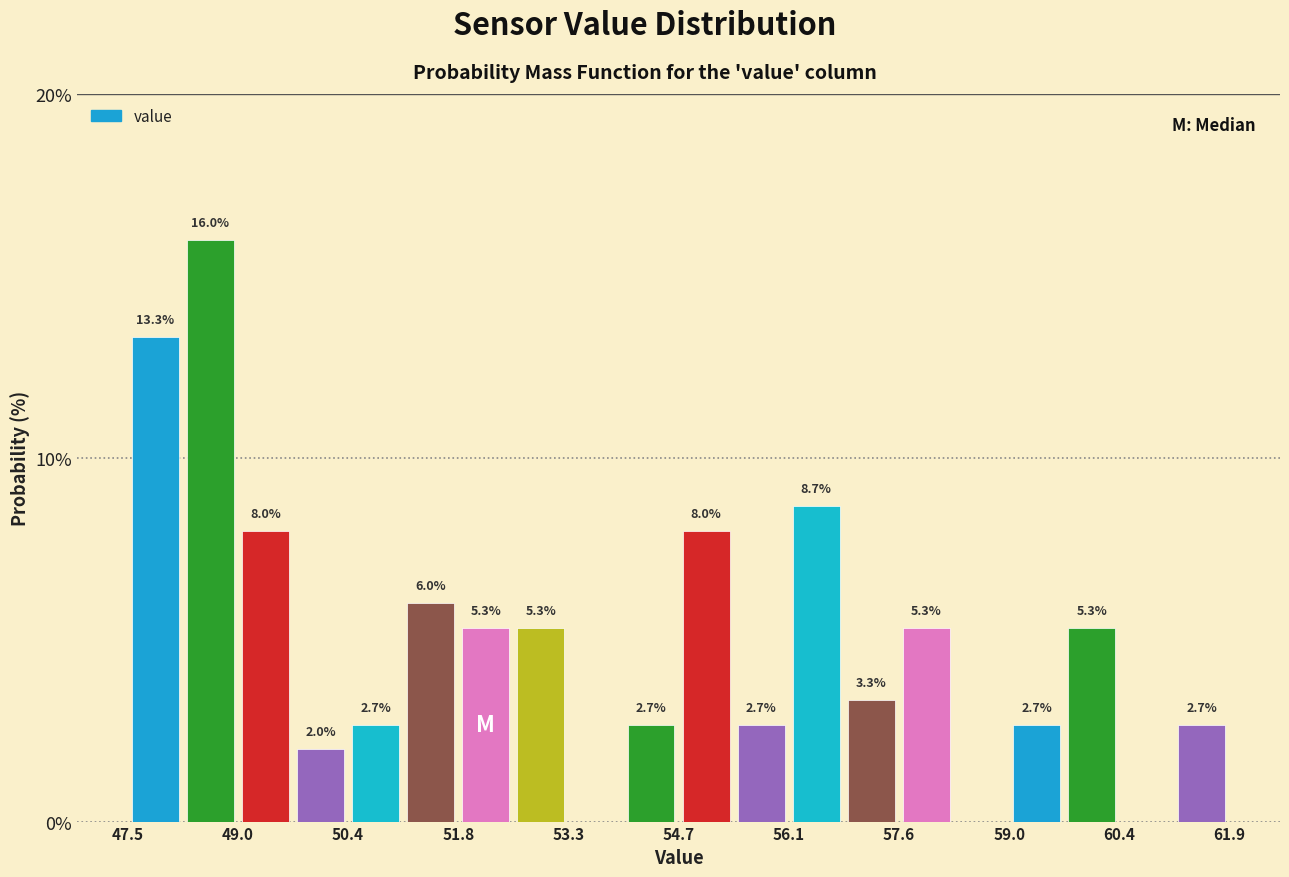

Around what value on the x-axis is the tallest bar? Give the approximate position of its centre, as read against the axis.

48.6